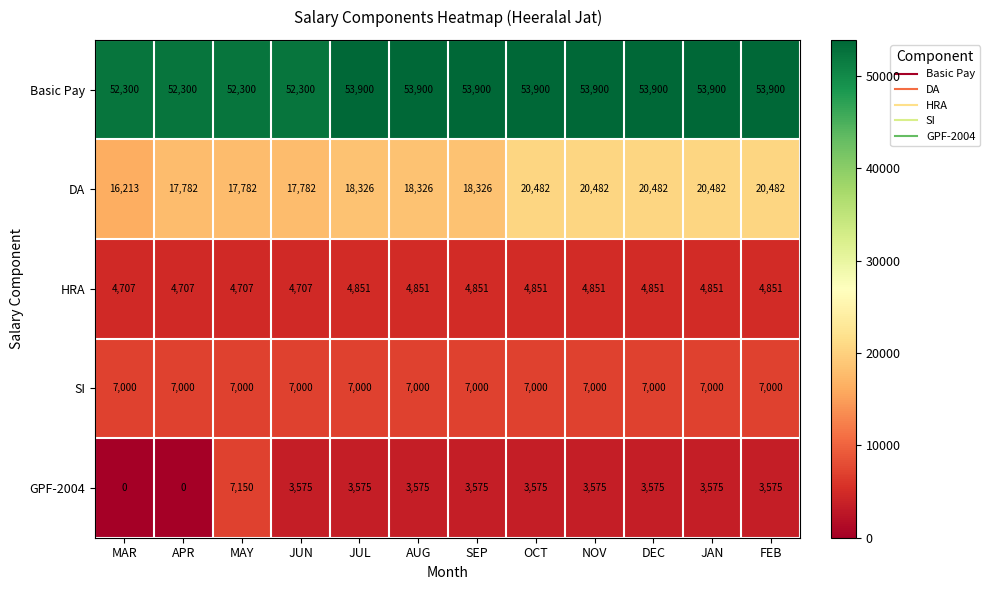

What is the maximum value shown in the chart?

53900